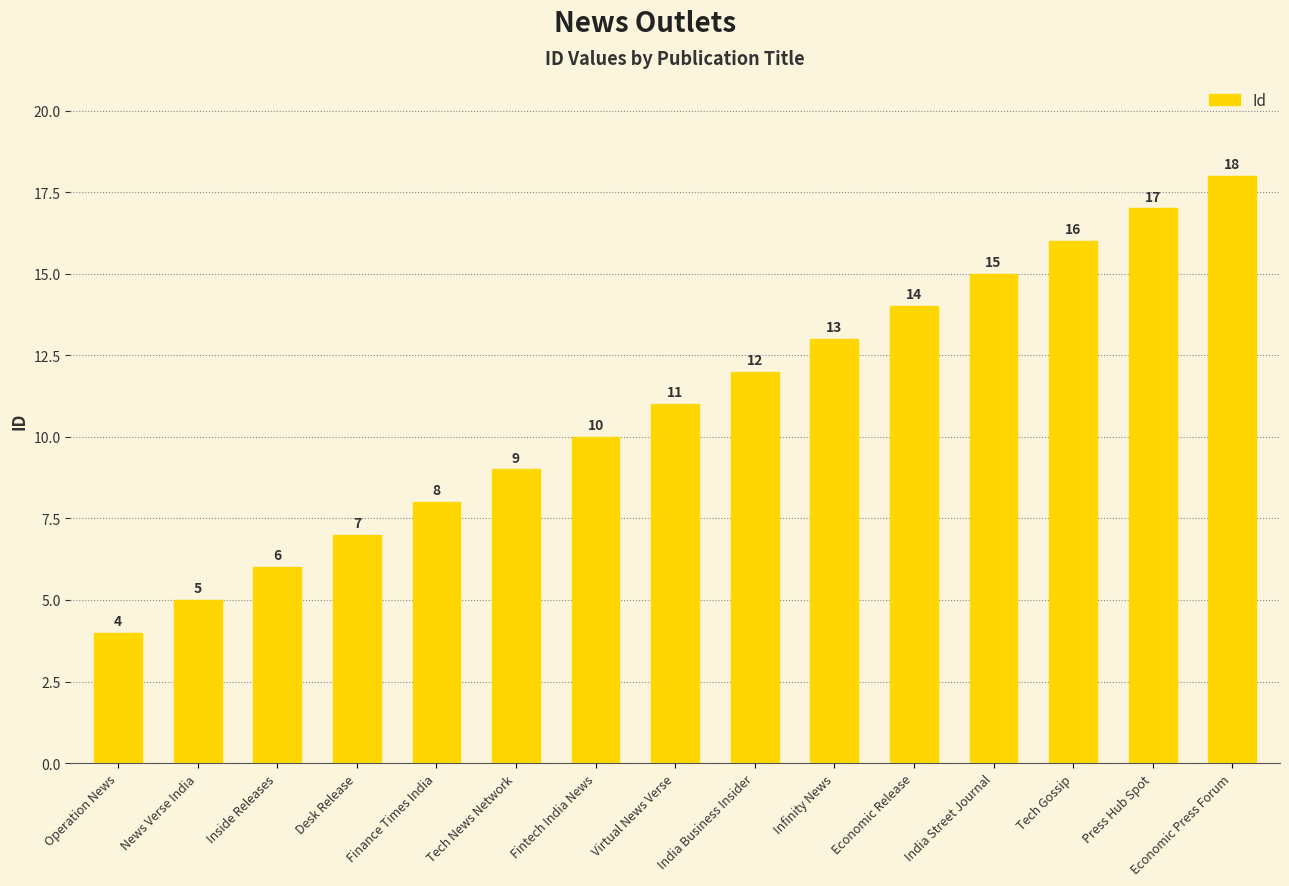

What is the sum of all values?

165